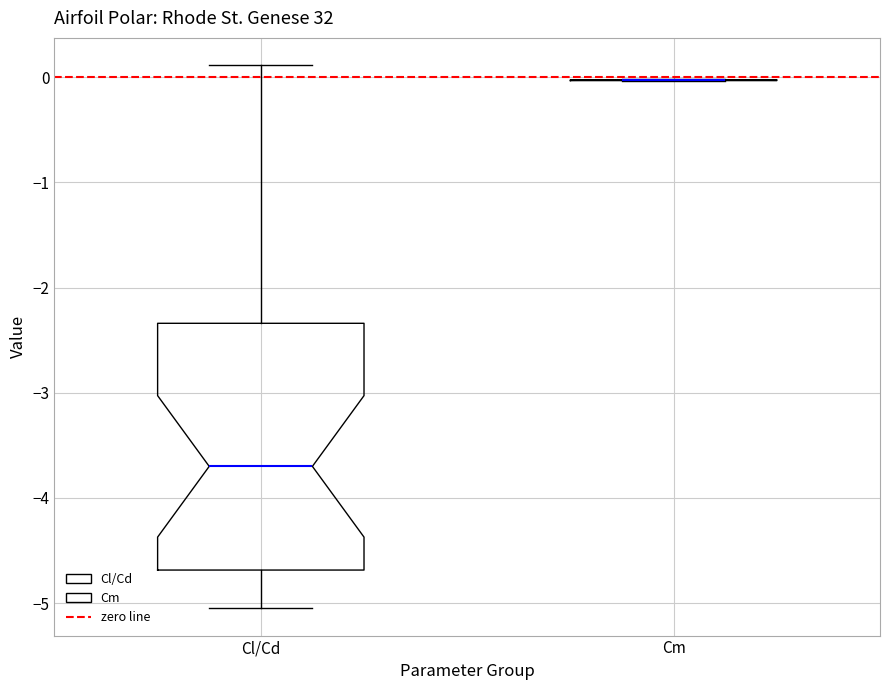

Reading left to right, transcribe this box plot: for each box, give where its median line is, the range the box spans, and where its two whiskers end, as read against the y-axis. The values are not printed on the chart, so give them approximately, as read against the axis.

Cl/Cd: median -3.7, box -4.7 to -2.3, whiskers -5.1 to 0.1
Cm: box collapsed to a line at 0.0, whiskers 0.0 to 0.0